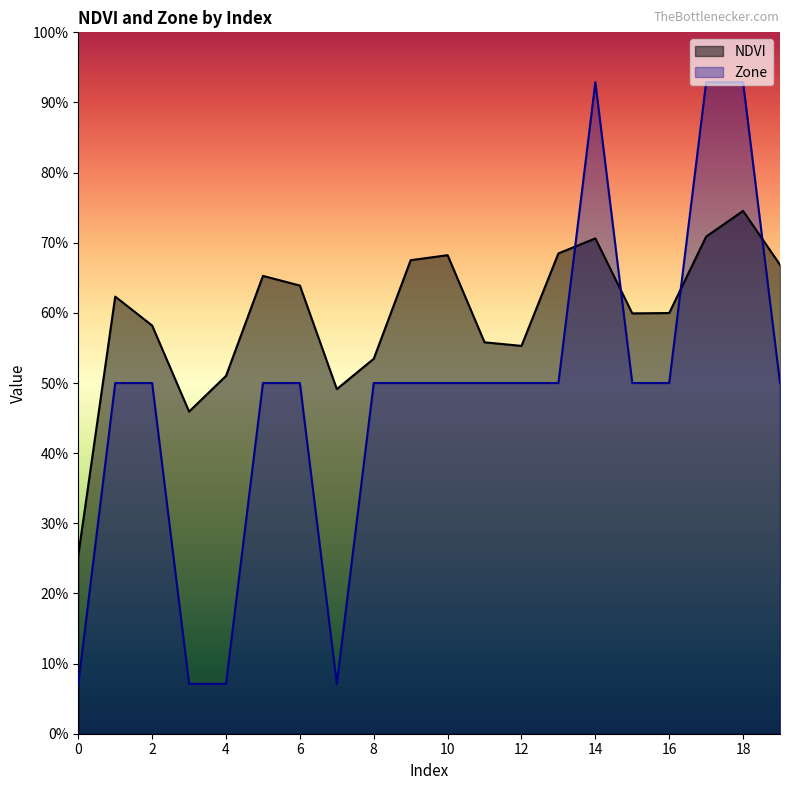

Is the value of NDVI at 11 greater than the value of Zone at 9?

Yes